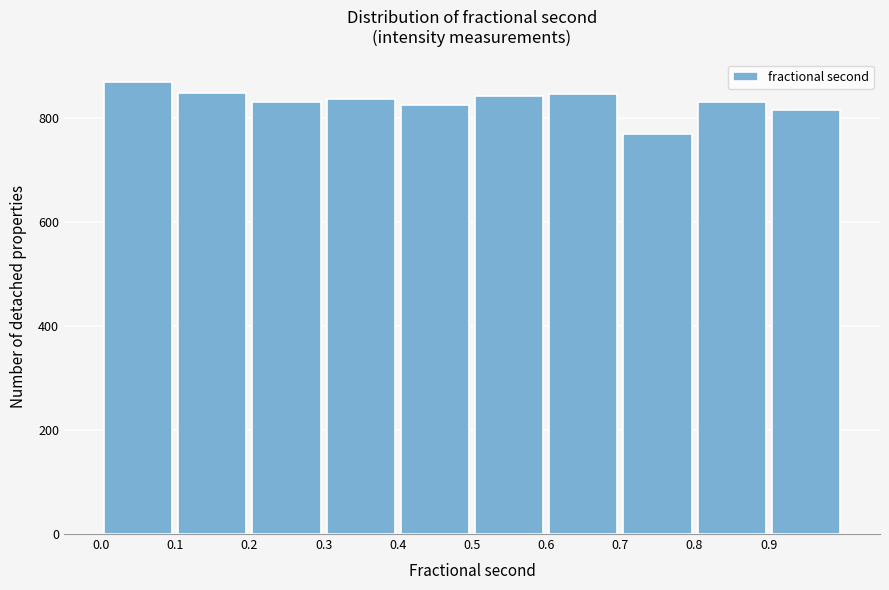

Reading left to right, list every bar in this chart as the range it spans on the x-axis followed by its height. The values are not printed on the chart, so give them approximately, as read against the axis.

0.0 to 0.1: 860
0.1 to 0.2: 840
0.2 to 0.3: 840
0.3 to 0.4: 840
0.4 to 0.5: 820
0.5 to 0.6: 840
0.6 to 0.7: 840
0.7 to 0.8: 760
0.8 to 0.9: 840
0.9 to 1.0: 820